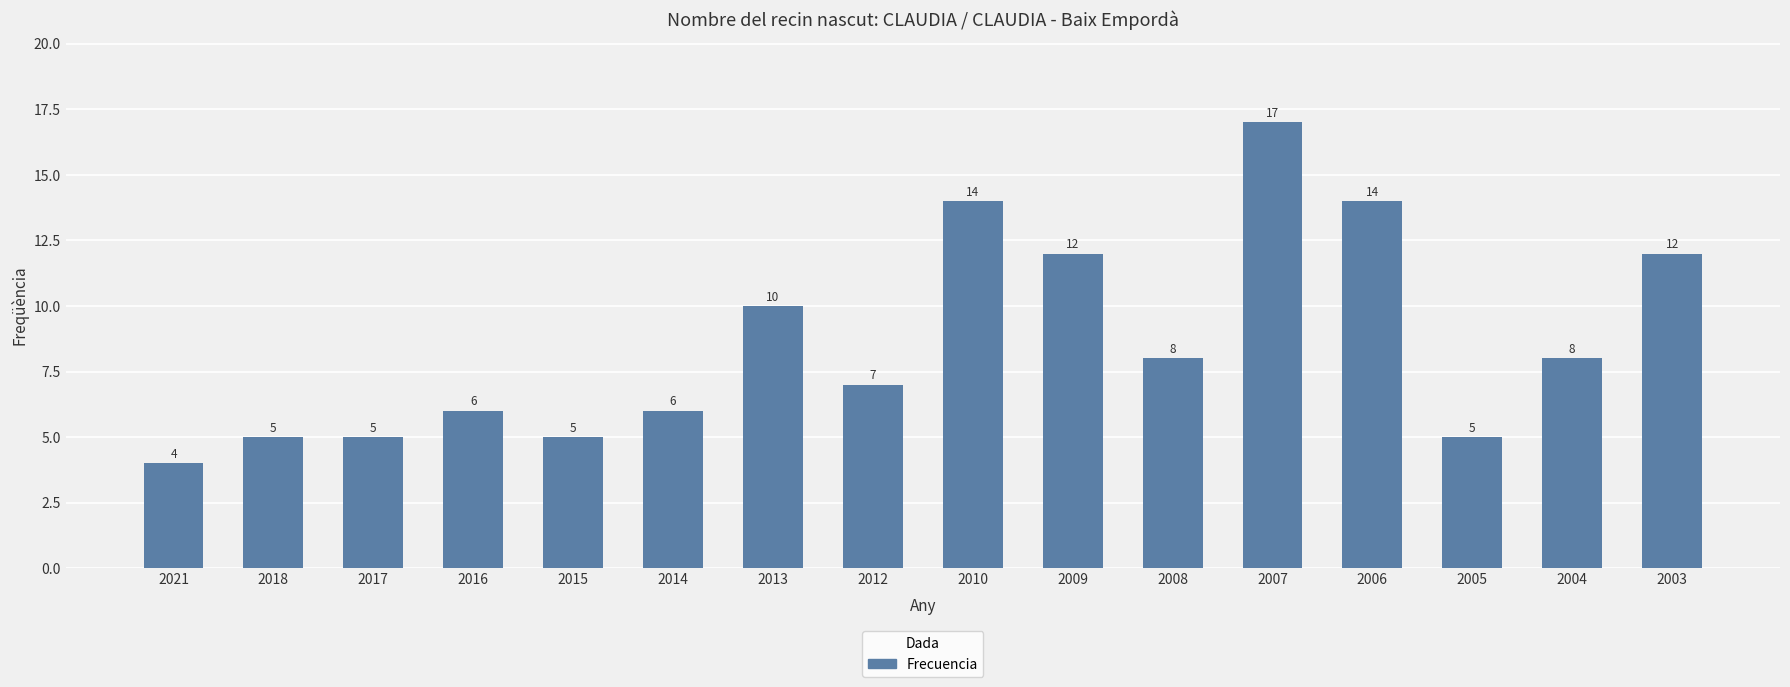

True or false: the data shows 5 at 2005.

True